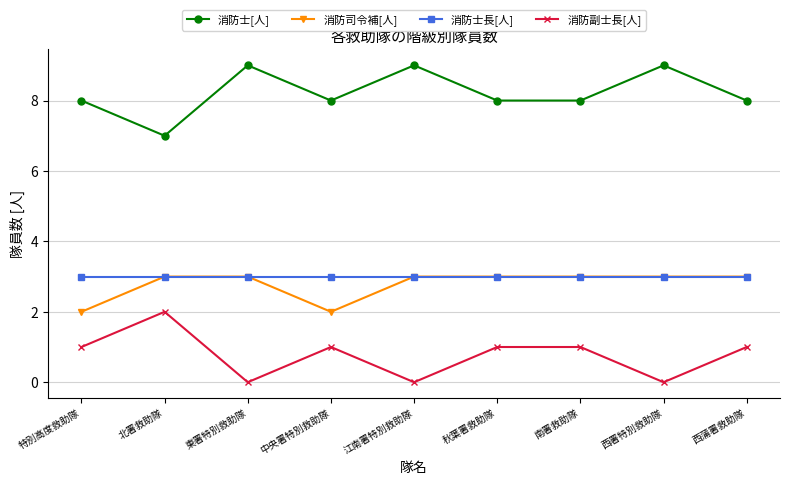

Is this an area chart (filled region under the line)?

No